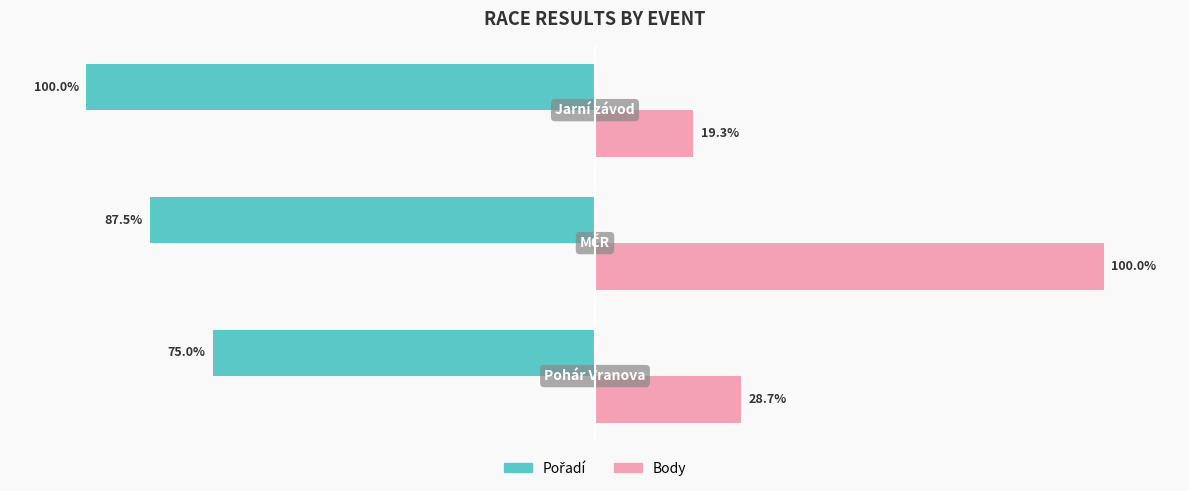

Which series has the largest total across all categories?

Body